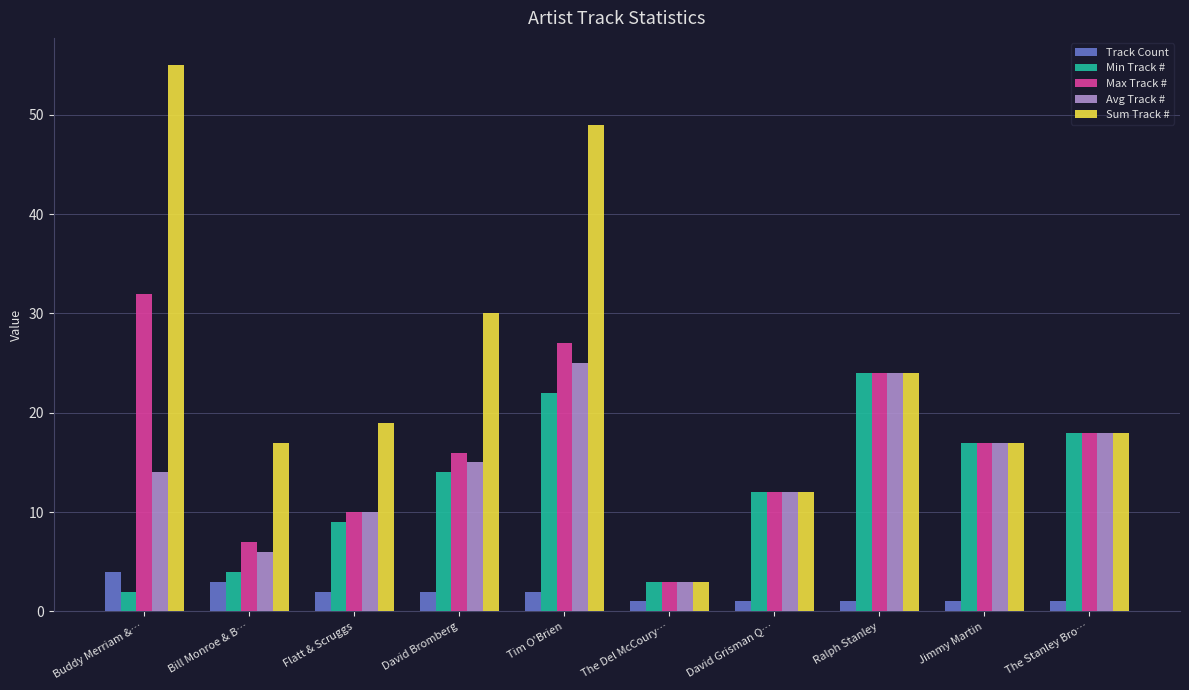

Reading right to left, list all the values displayed in this chart.

Track Count: The Stanley Bro…=1	Jimmy Martin=1	Ralph Stanley=1	David Grisman Q…=1	The Del McCoury…=1	Tim O'Brien=2	David Bromberg=2	Flatt & Scruggs=2	Bill Monroe & B…=3	Buddy Merriam &…=4
Min Track #: The Stanley Bro…=18	Jimmy Martin=17	Ralph Stanley=24	David Grisman Q…=12	The Del McCoury…=3	Tim O'Brien=22	David Bromberg=14	Flatt & Scruggs=9	Bill Monroe & B…=4	Buddy Merriam &…=2
Max Track #: The Stanley Bro…=18	Jimmy Martin=17	Ralph Stanley=24	David Grisman Q…=12	The Del McCoury…=3	Tim O'Brien=27	David Bromberg=16	Flatt & Scruggs=10	Bill Monroe & B…=7	Buddy Merriam &…=32
Avg Track #: The Stanley Bro…=18	Jimmy Martin=17	Ralph Stanley=24	David Grisman Q…=12	The Del McCoury…=3	Tim O'Brien=25	David Bromberg=15	Flatt & Scruggs=10	Bill Monroe & B…=6	Buddy Merriam &…=14
Sum Track #: The Stanley Bro…=18	Jimmy Martin=17	Ralph Stanley=24	David Grisman Q…=12	The Del McCoury…=3	Tim O'Brien=49	David Bromberg=30	Flatt & Scruggs=19	Bill Monroe & B…=17	Buddy Merriam &…=55